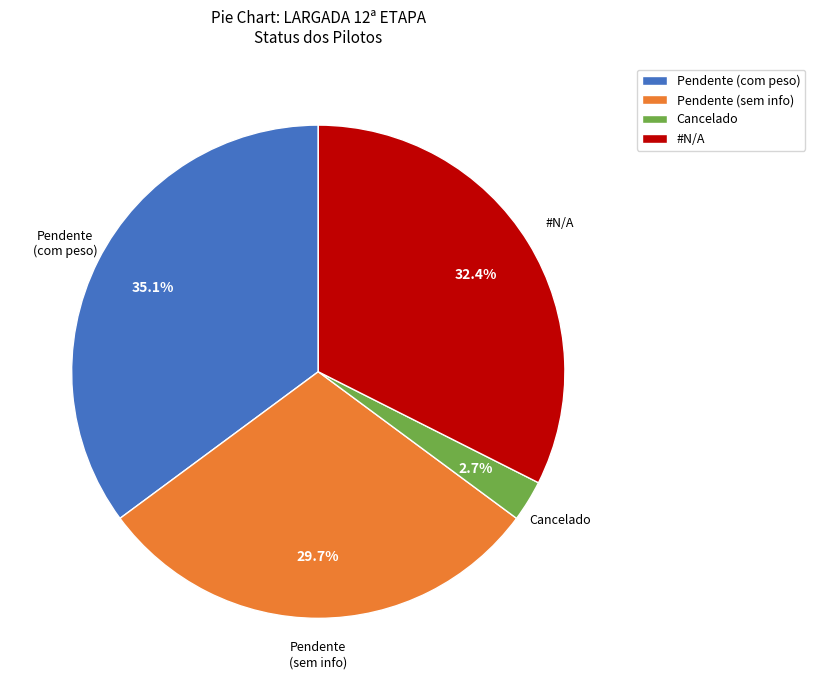

Combined, do #N/A and Cancelado account for over 50%?

No